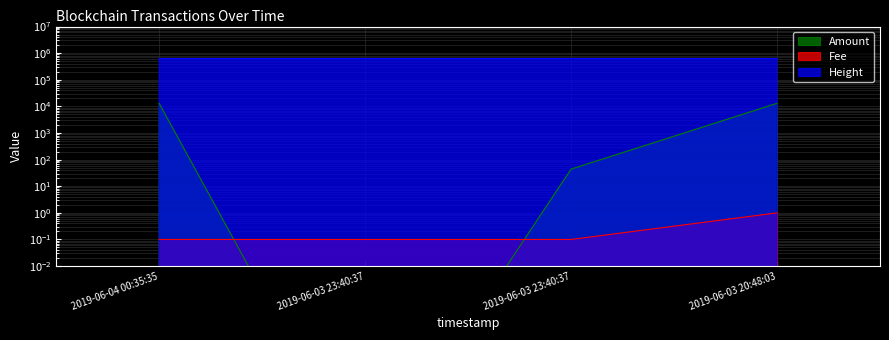

True or false: Fee and Height intersect in this chart.

False